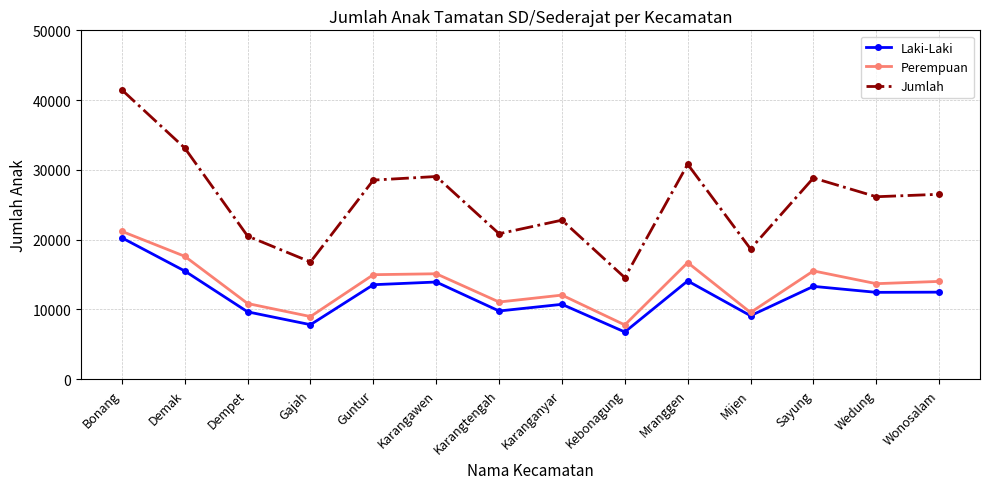

Rank the series at Kebonagung from highest to lowest value.

Jumlah, Perempuan, Laki-Laki